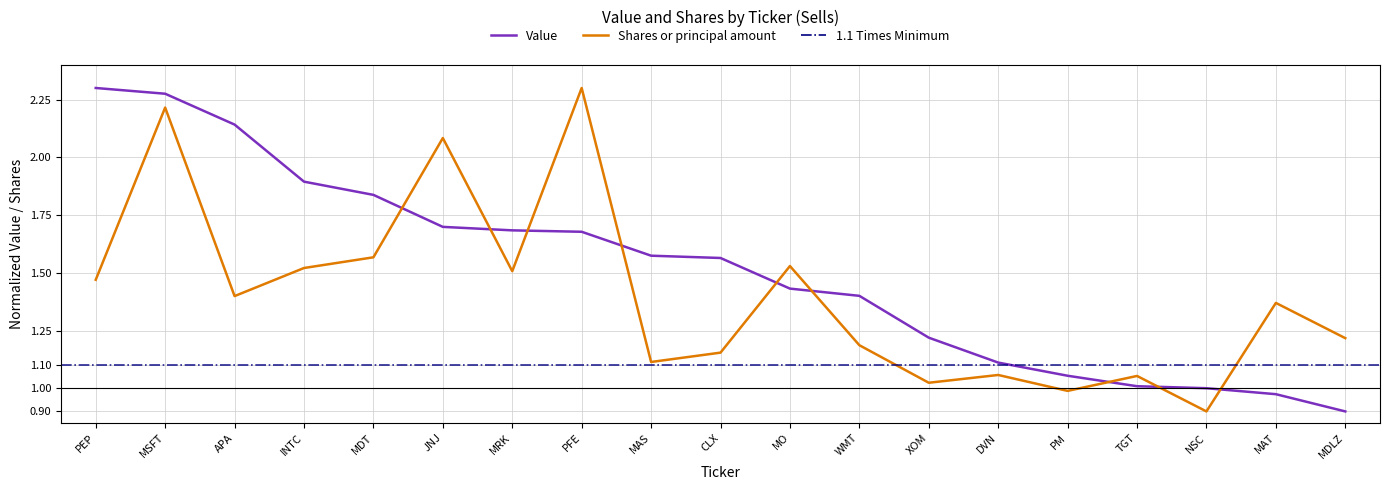

Which category has the highest value across all series?

PEP